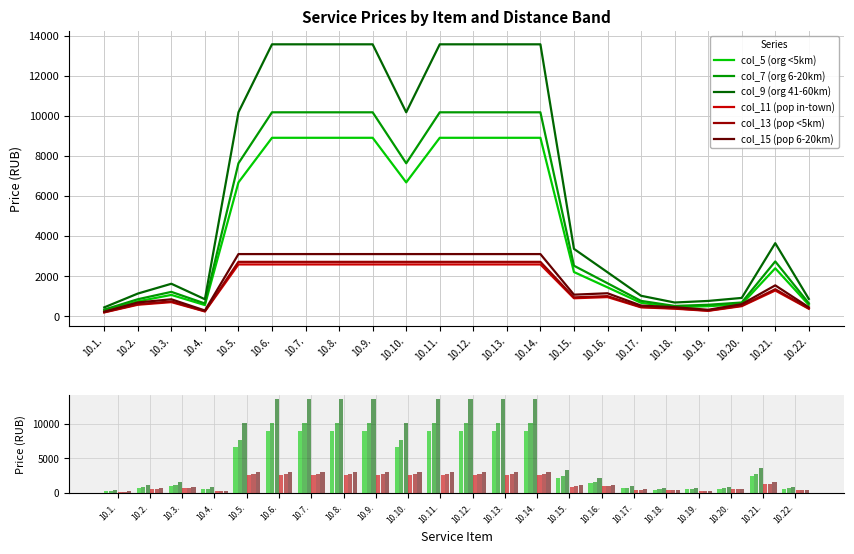

At which label is col_5 (org <5km) closest to 4597?

10.5.